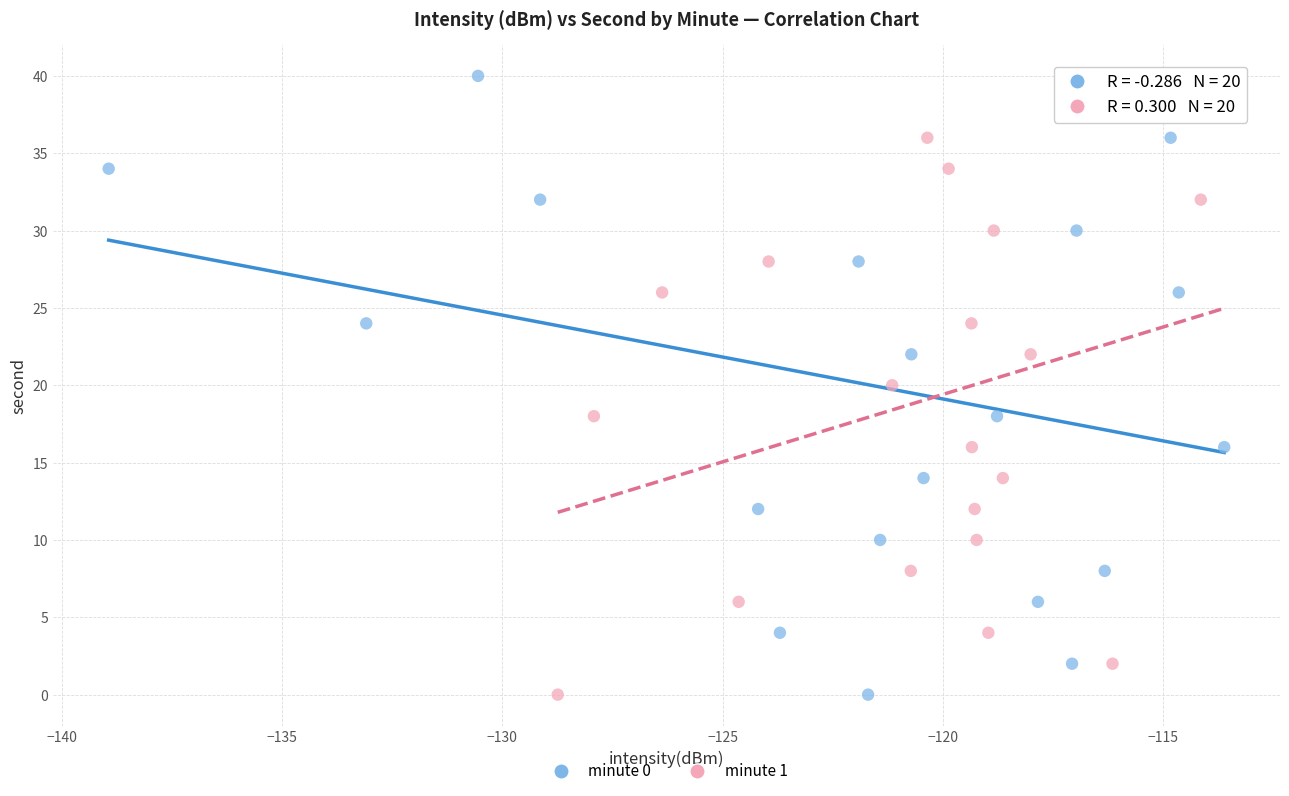

Which series contains the highest Y value?

minute 0